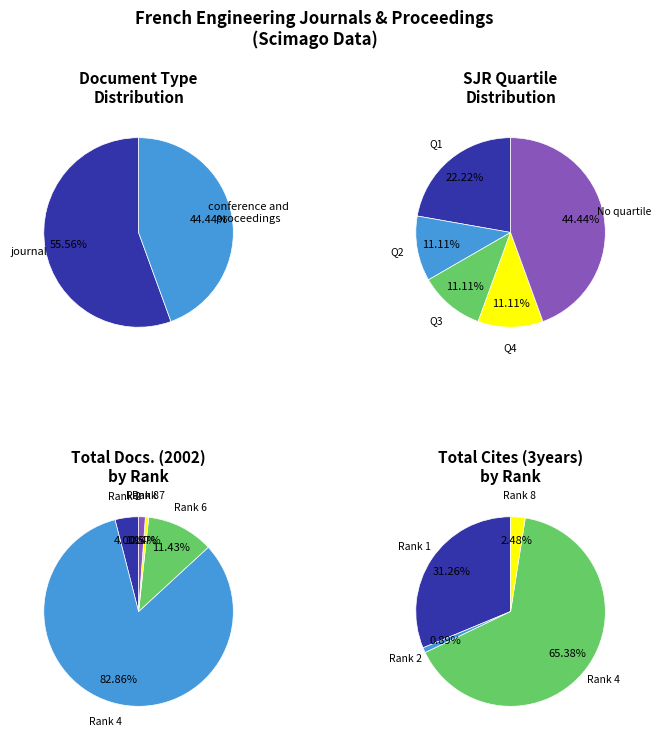

Does any single category account for the majority?

Yes